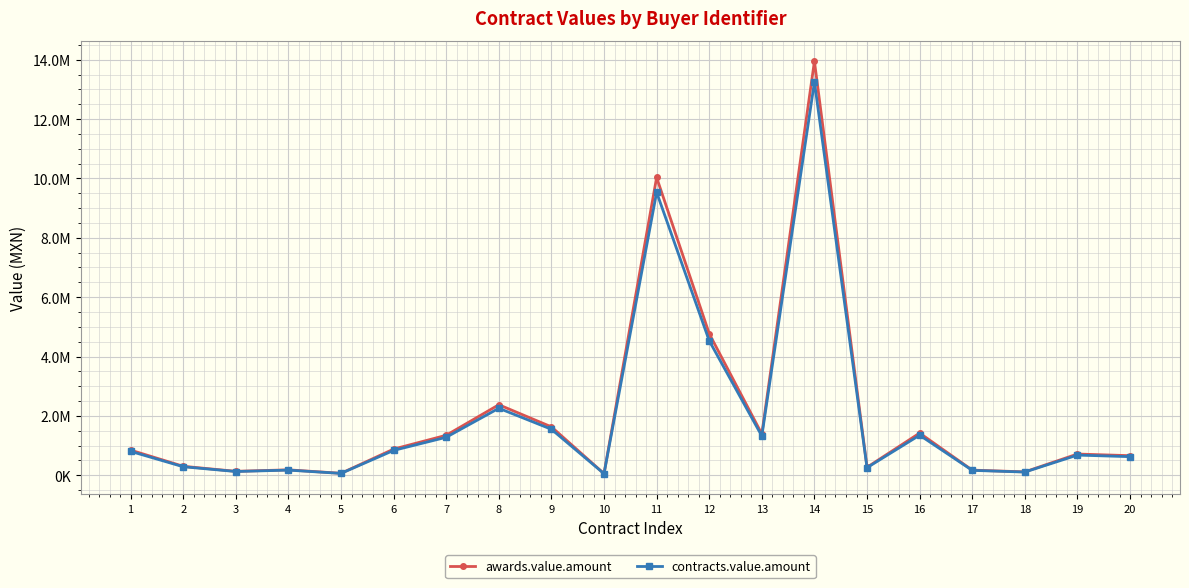

What is the approximate value of awards.value.amount at 15?

268488.0